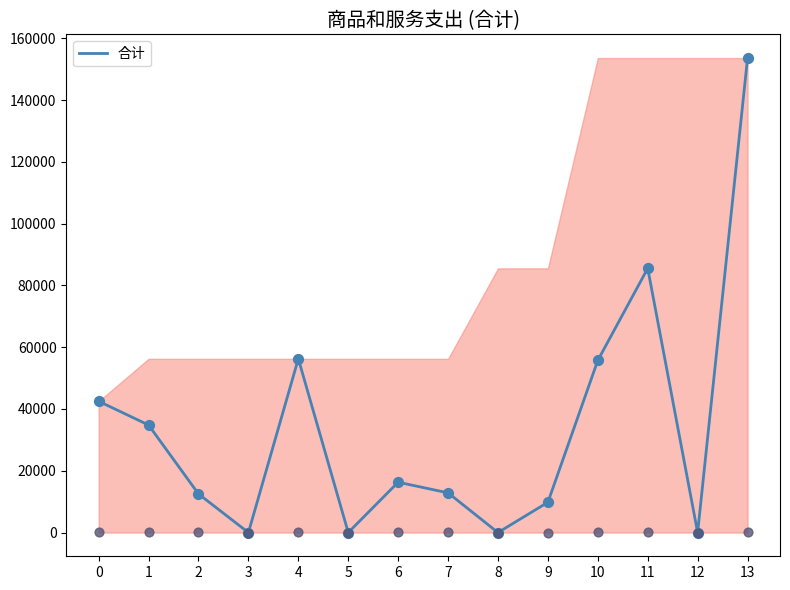

Between 9 and 1, which is larger?

1